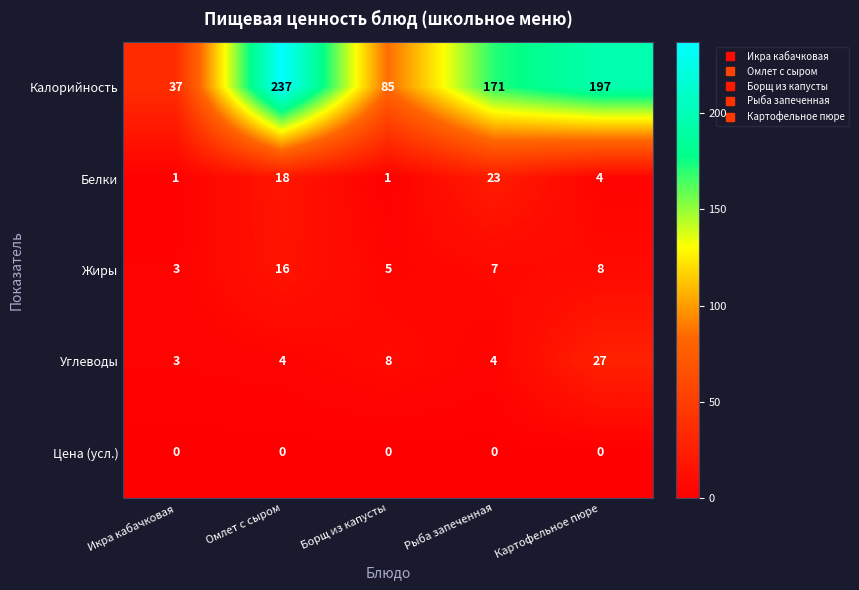

At which category is the sum across all series the highest?

Омлет с сыром